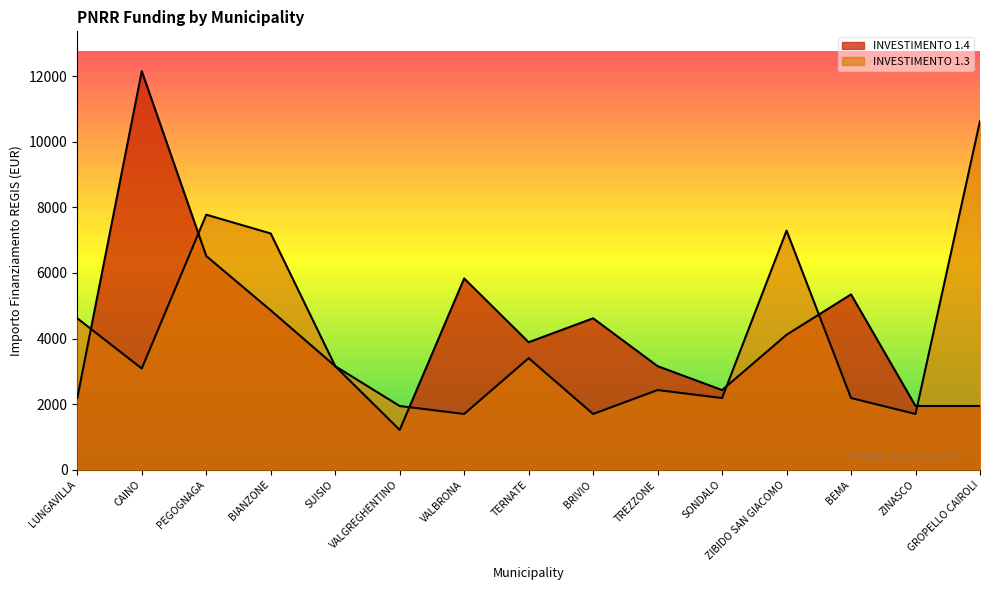

Reading left to right, transcribe all the data shown in this chart.

INVESTIMENTO 1.4: LUNGAVILLA=2187	CAINO=12150	PEGOGNAGA=6517	BIANZONE=4860	SUISIO=3159	VALGREGHENTINO=1215	VALBRONA=5832	TERNATE=3888	BRIVIO=4617	TREZZONE=3159	SONDALO=2430	ZIBIDO SAN GIACOMO=4116	BEMA=5346	ZINASCO=1944	GROPELLO CAIROLI=1944
INVESTIMENTO 1.3: LUNGAVILLA=4617	CAINO=3087	PEGOGNAGA=7776	BIANZONE=7203	SUISIO=3159	VALGREGHENTINO=1944	VALBRONA=1701	TERNATE=3402	BRIVIO=1701	TREZZONE=2430	SONDALO=2187	ZIBIDO SAN GIACOMO=7290	BEMA=2187	ZINASCO=1701	GROPELLO CAIROLI=10633